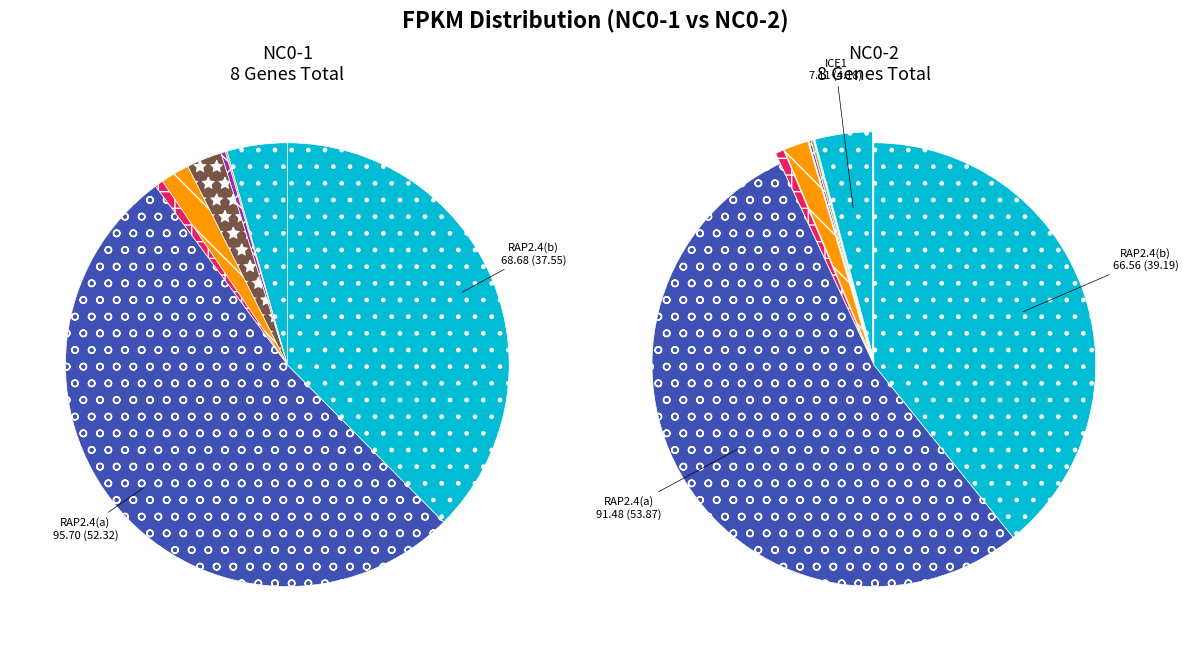

How many segments does this pie chart have?

11